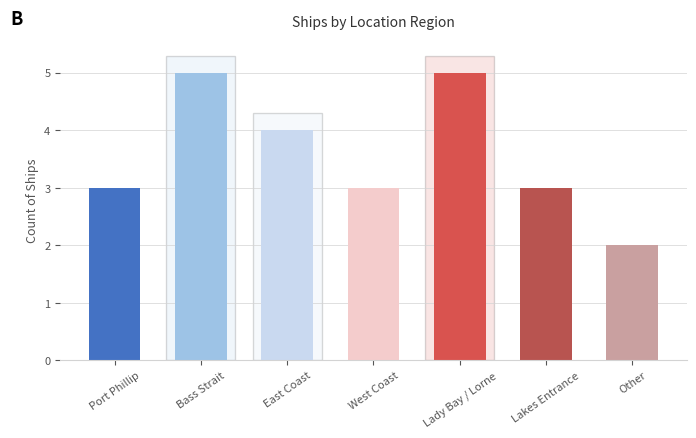

Reading right to left, transcribe all the data shown in this chart.

Other=2	Lakes Entrance=3	Lady Bay / Lorne=5	West Coast=3	East Coast=4	Bass Strait=5	Port Phillip=3